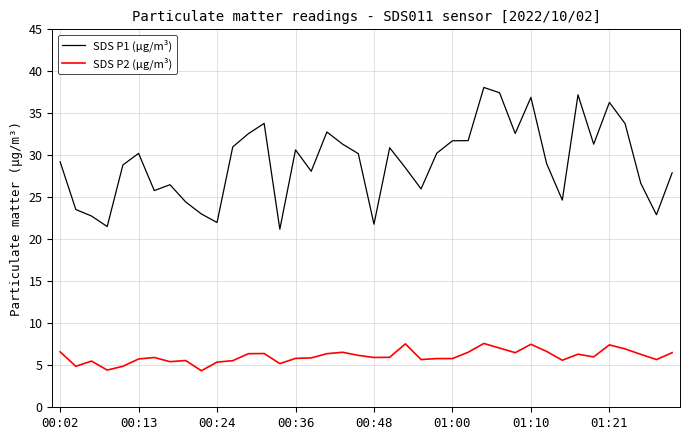

True or false: SDS P1 (μg/m³) and SDS P2 (μg/m³) intersect in this chart.

False